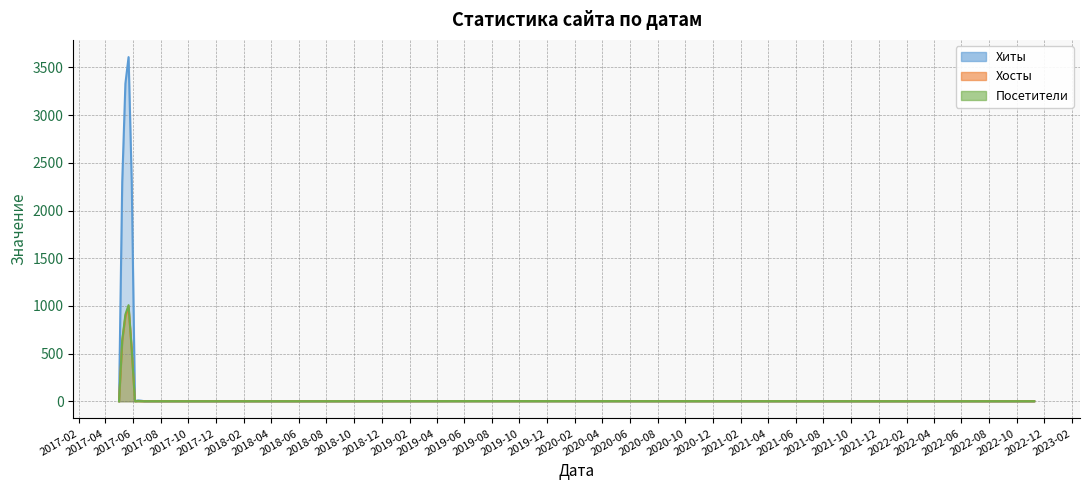

True or false: Посетители and Хосты intersect in this chart.

False